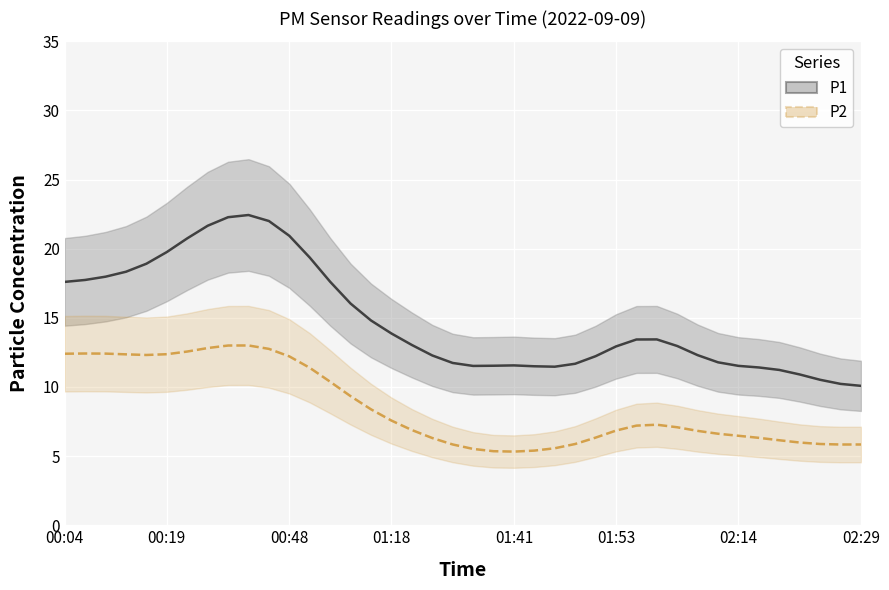

List the series in order of their overall mean, highest first.

P1, P2